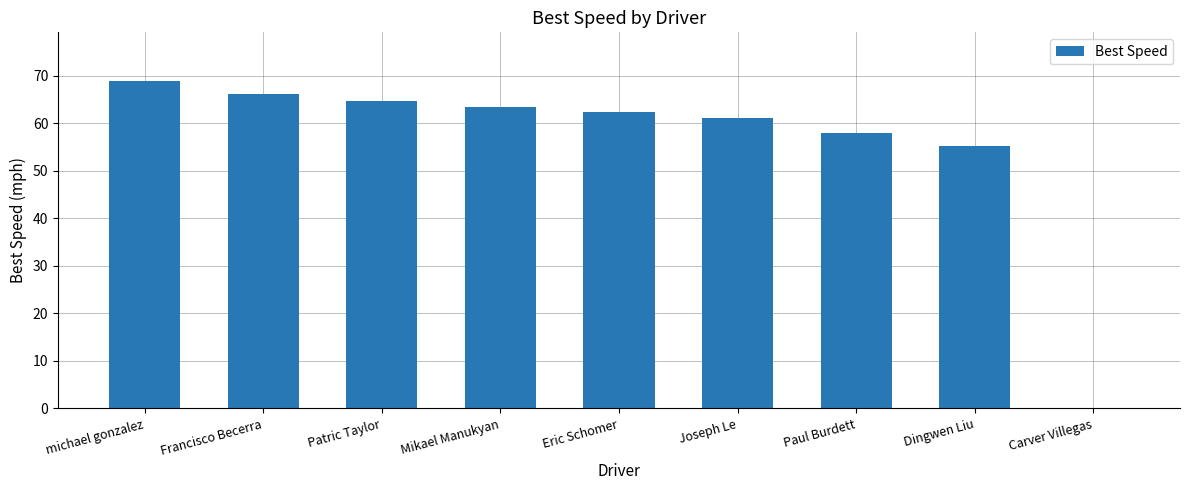

The value at Dingwen Liu is 81.3. True or false?

False